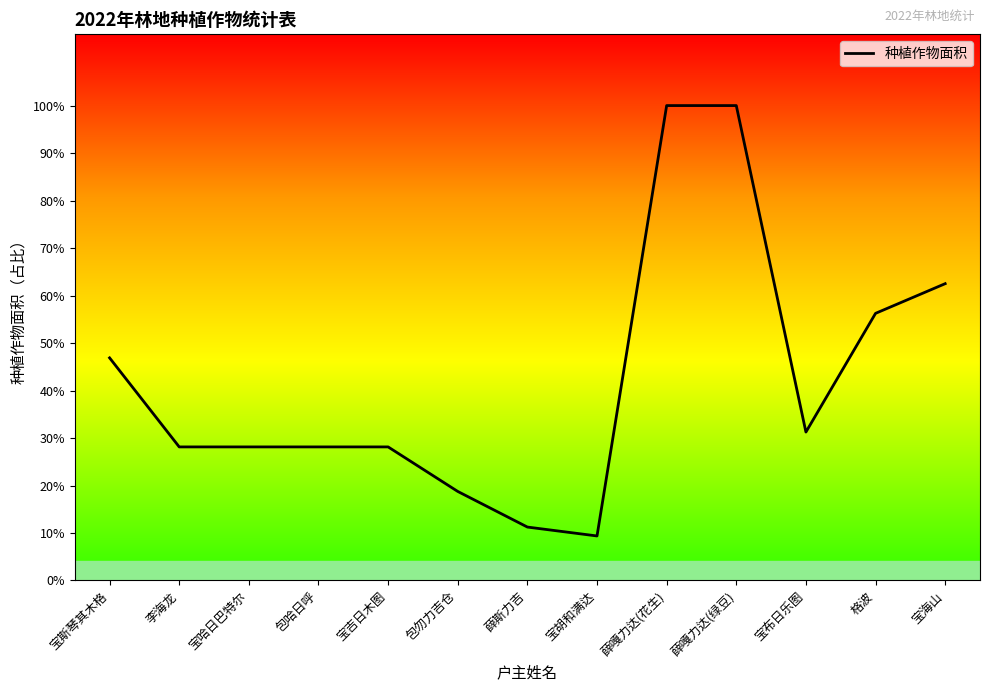

Does the chart have visible grid lines?

No